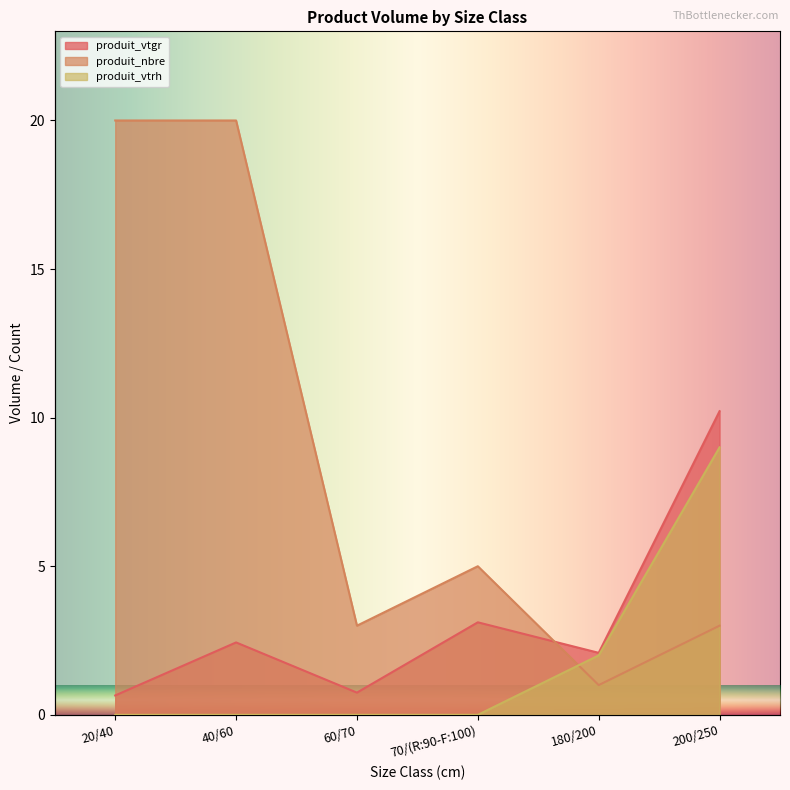

List the labels in order of produit_vtgr value, largest first.

200/250, 70/(R:90-F:100), 40/60, 180/200, 60/70, 20/40